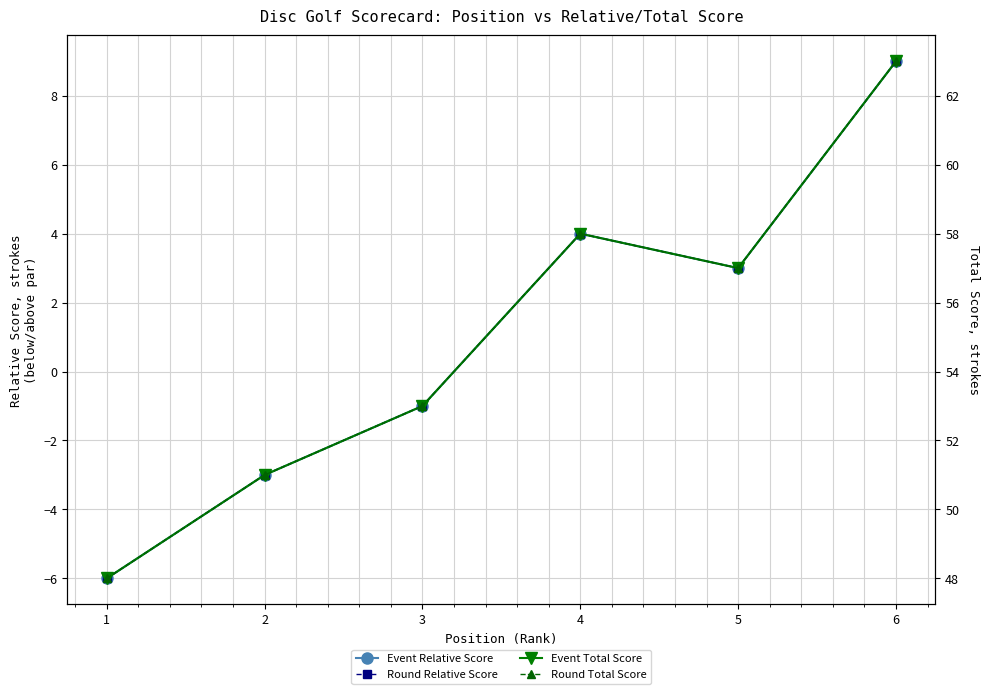

Is this an area chart (filled region under the line)?

No